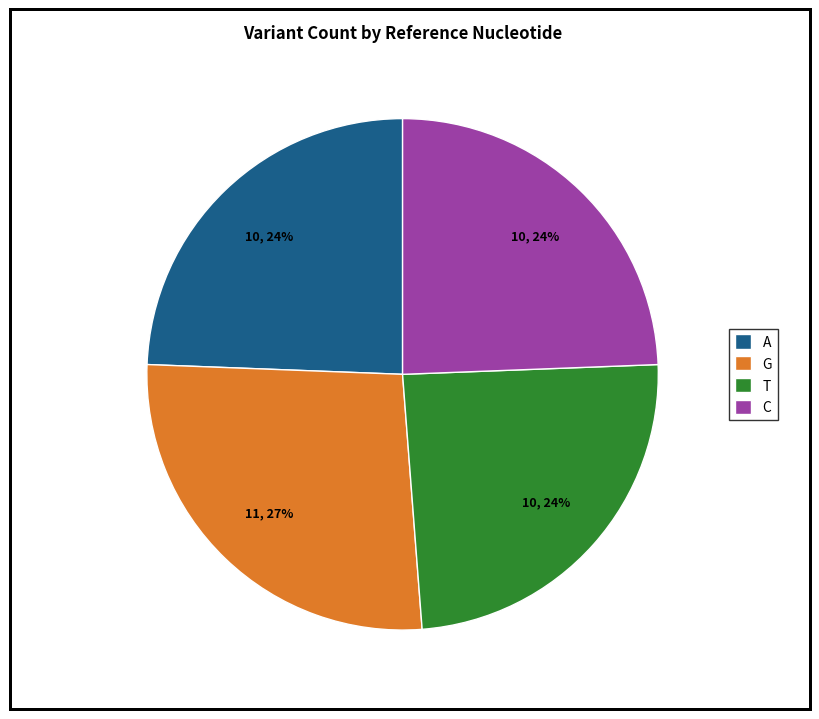

To the nearest percent, what is the average slice percentage?

25%